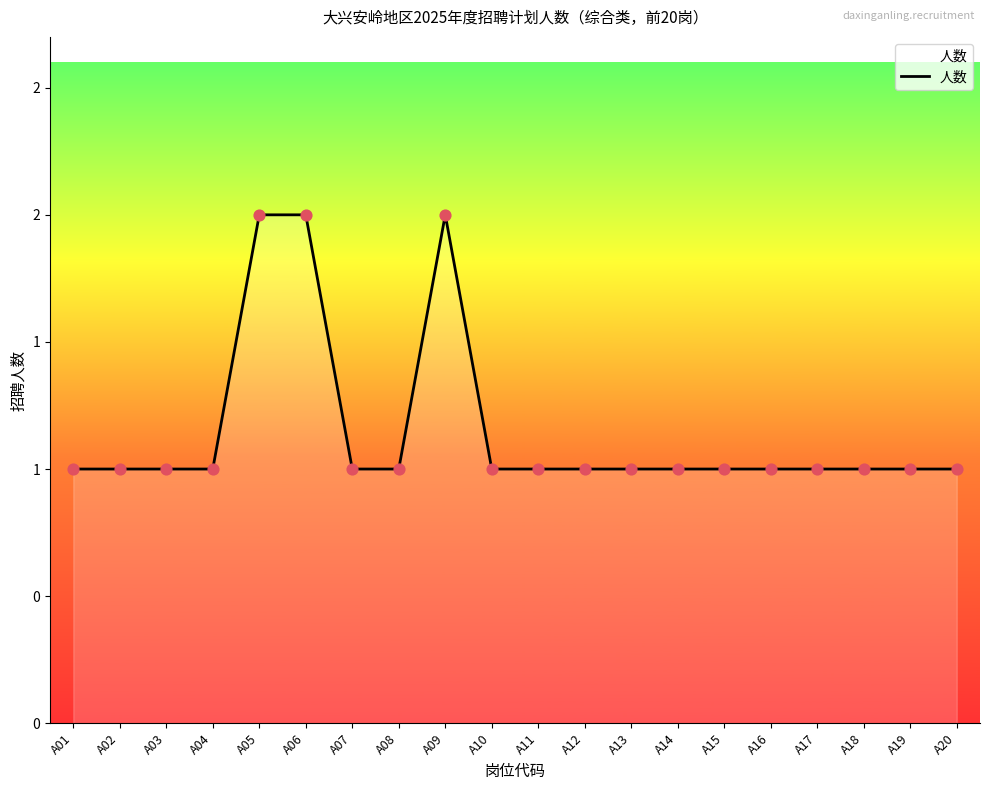

Does the chart have visible grid lines?

No